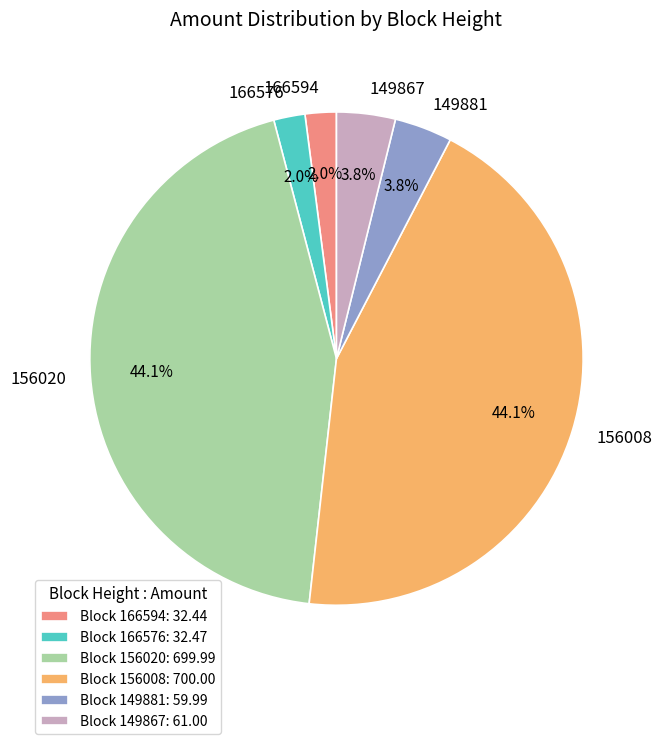

Count the number of slices in the pie.

6